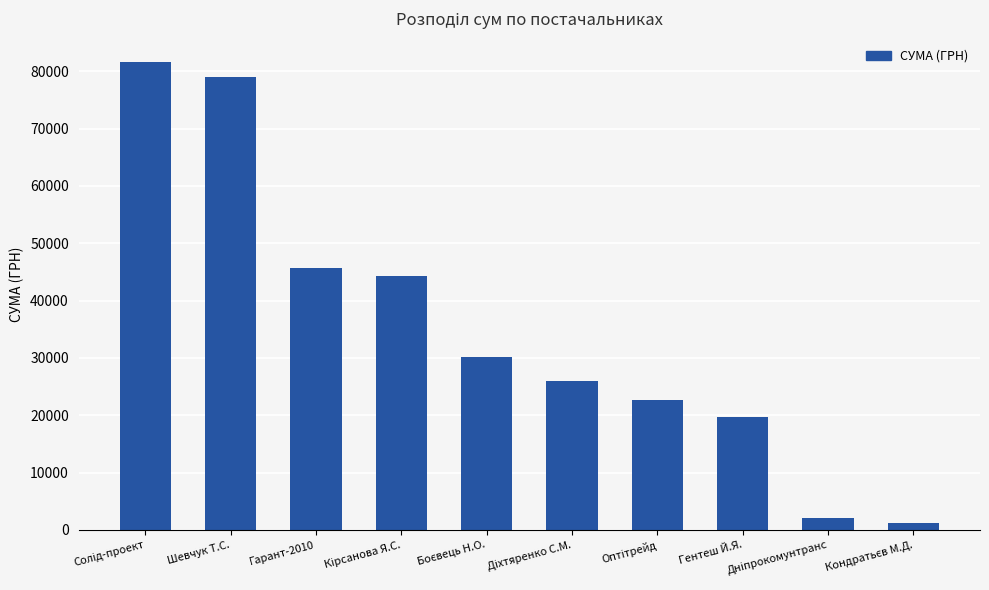

Does the chart contain stacked bars?

No